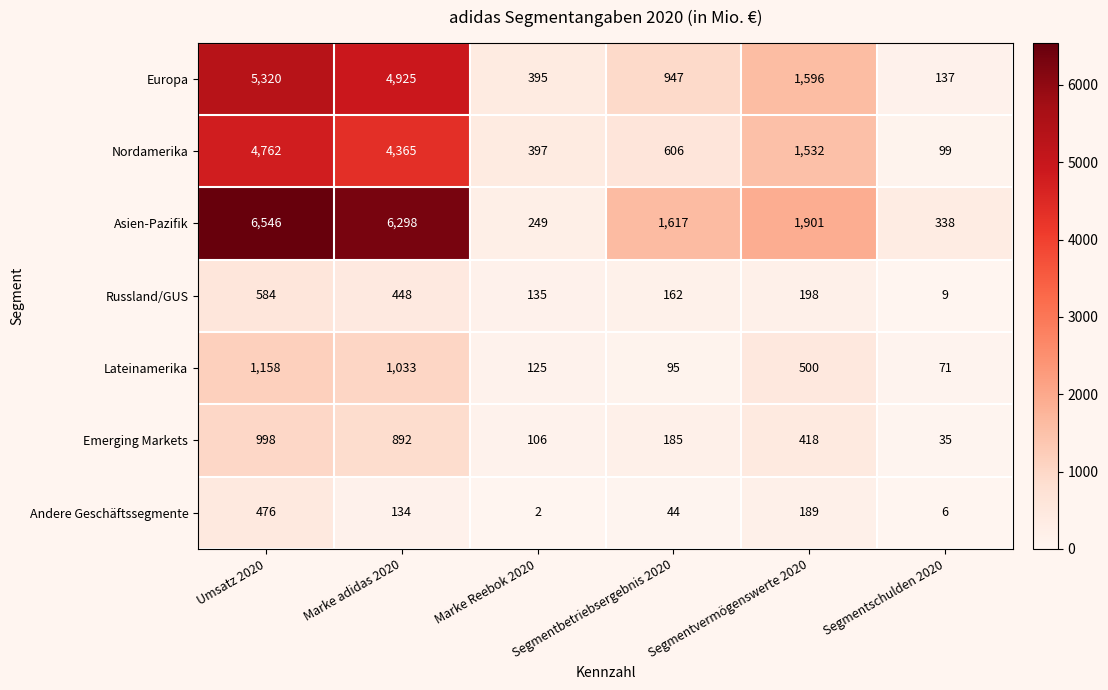

What is the maximum value for Asien-Pazifik?

6546